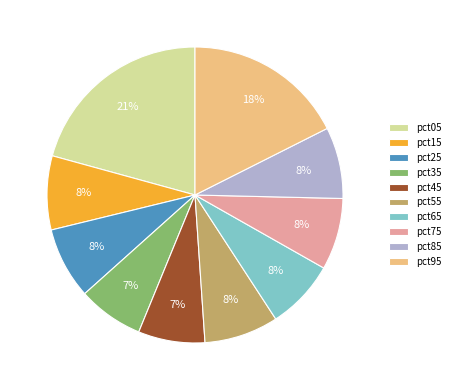

To the nearest percent, what is the difference between the largest and smallest slice percentages?

14%